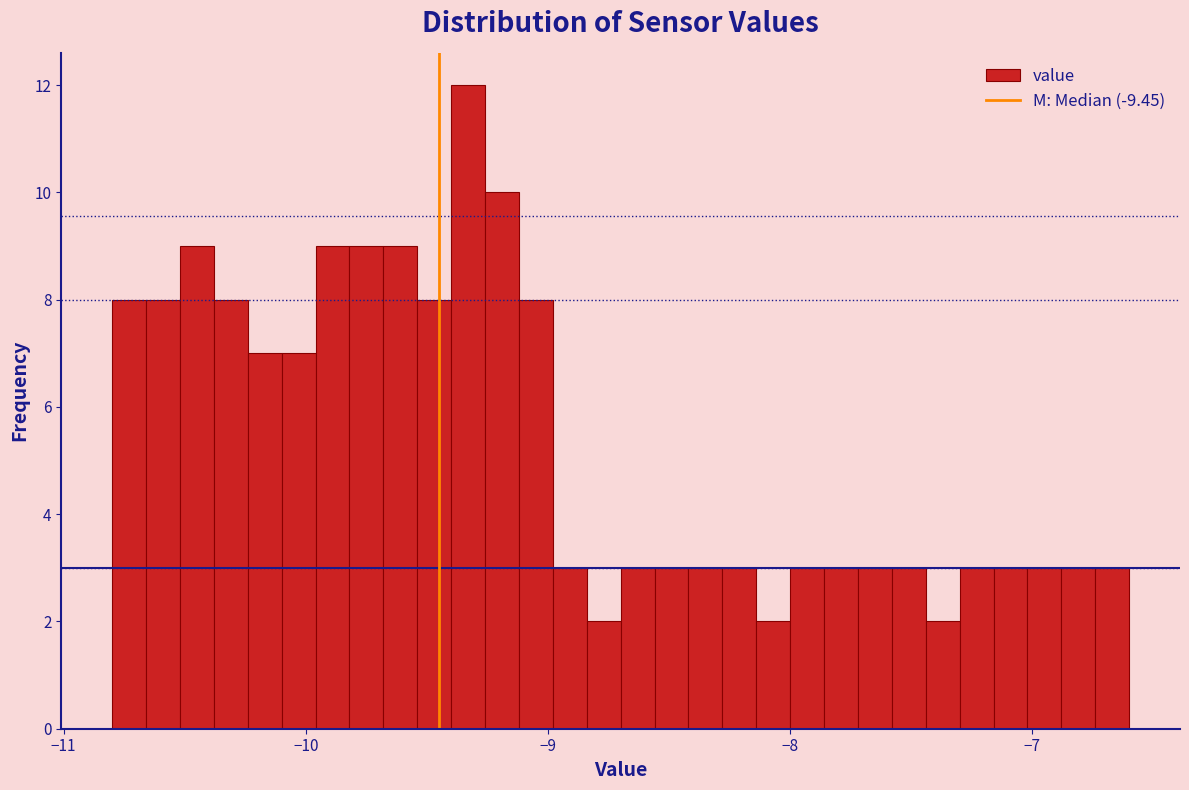

Around what value on the x-axis is the tallest bar? Give the approximate position of its centre, as read against the axis.

-9.3